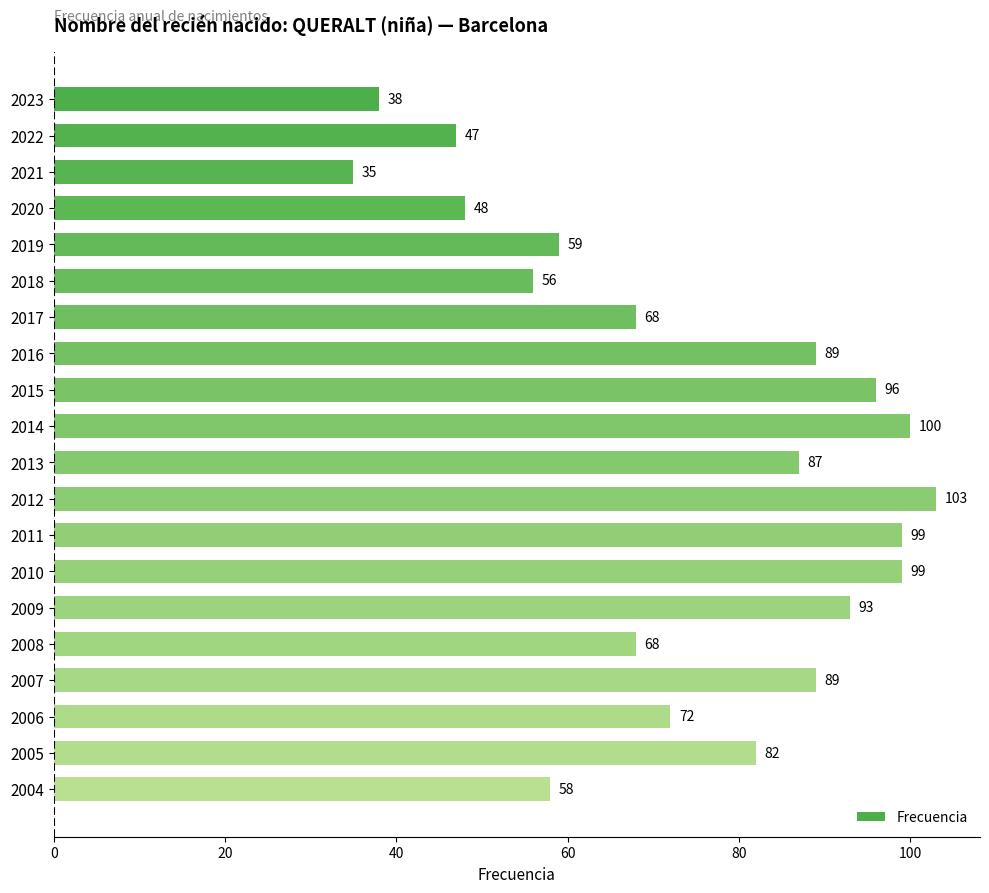

What is the value of the 9th bar from the top?

96